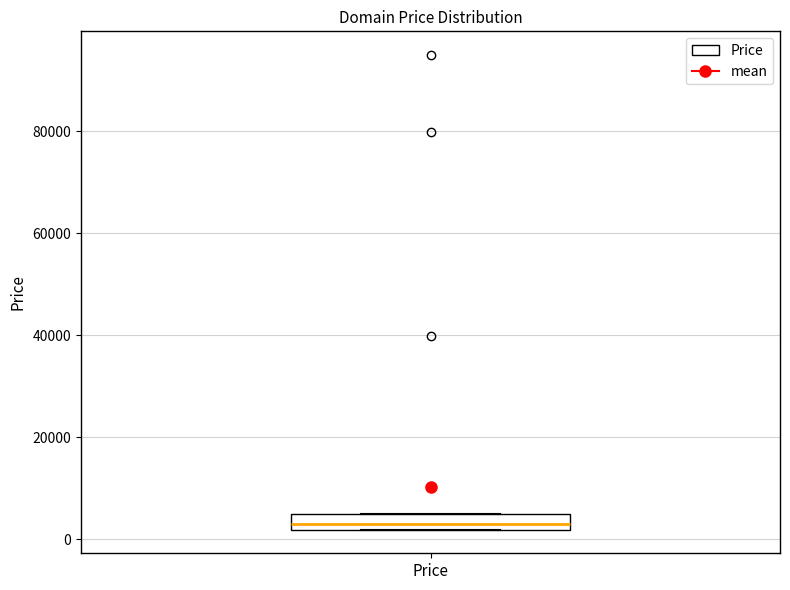

Transcribe this box plot: give where the median line is, the range the box spans, and where the two whiskers end, as read against the y-axis. The values are not printed on the chart, so give them approximately, as read against the axis.

median 2000 (just above the box's lower edge), box 2000 to 4000, whiskers 2000 to 4000